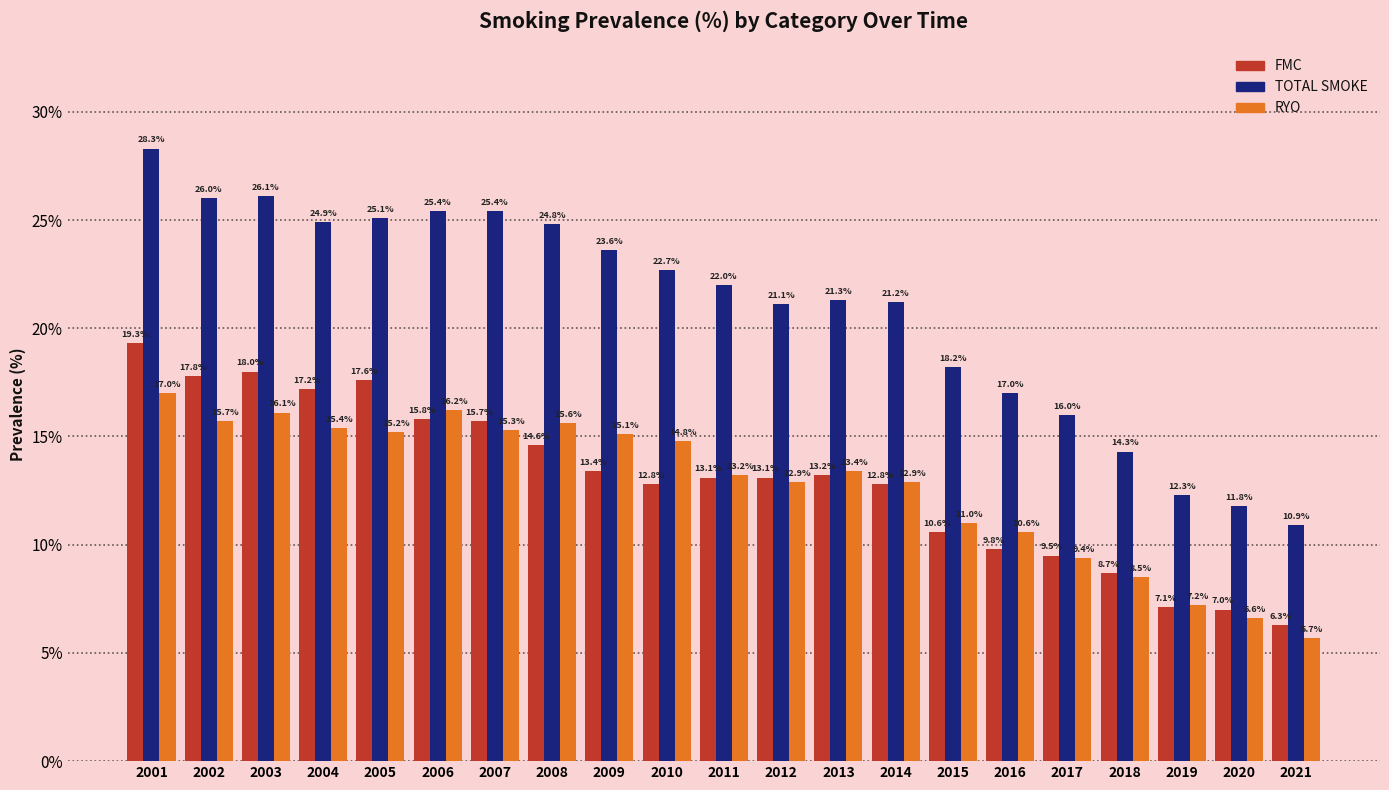

Reading left to right, transcribe all the data shown in this chart.

FMC: 2001=19.3	2002=17.8	2003=18.0	2004=17.2	2005=17.6	2006=15.8	2007=15.7	2008=14.6	2009=13.4	2010=12.8	2011=13.1	2012=13.1	2013=13.2	2014=12.8	2015=10.6	2016=9.8	2017=9.5	2018=8.7	2019=7.1	2020=7.0	2021=6.3
TOTAL SMOKE: 2001=28.3	2002=26.0	2003=26.1	2004=24.9	2005=25.1	2006=25.4	2007=25.4	2008=24.8	2009=23.6	2010=22.7	2011=22.0	2012=21.1	2013=21.3	2014=21.2	2015=18.2	2016=17.0	2017=16.0	2018=14.3	2019=12.3	2020=11.8	2021=10.9
RYO: 2001=17.0	2002=15.7	2003=16.1	2004=15.4	2005=15.2	2006=16.2	2007=15.3	2008=15.6	2009=15.1	2010=14.8	2011=13.2	2012=12.9	2013=13.4	2014=12.9	2015=11.0	2016=10.6	2017=9.4	2018=8.5	2019=7.2	2020=6.6	2021=5.7